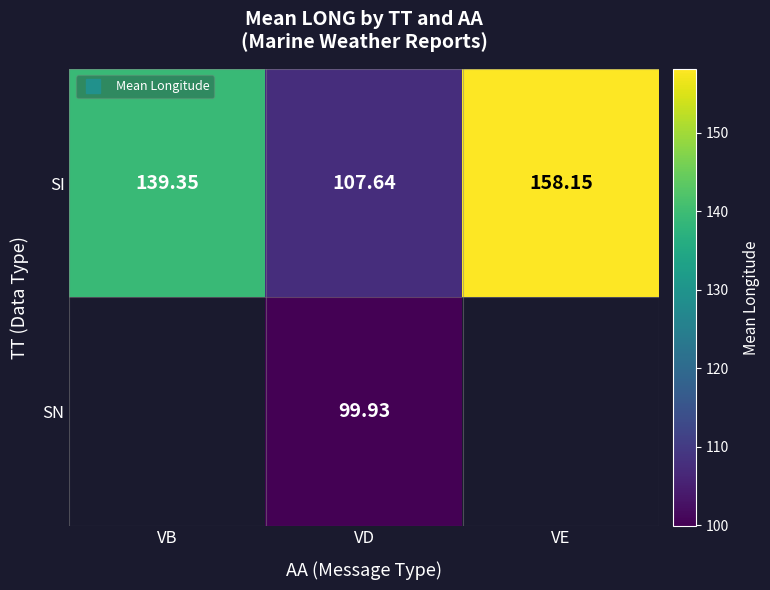

How many distinct data groups are displayed?

2